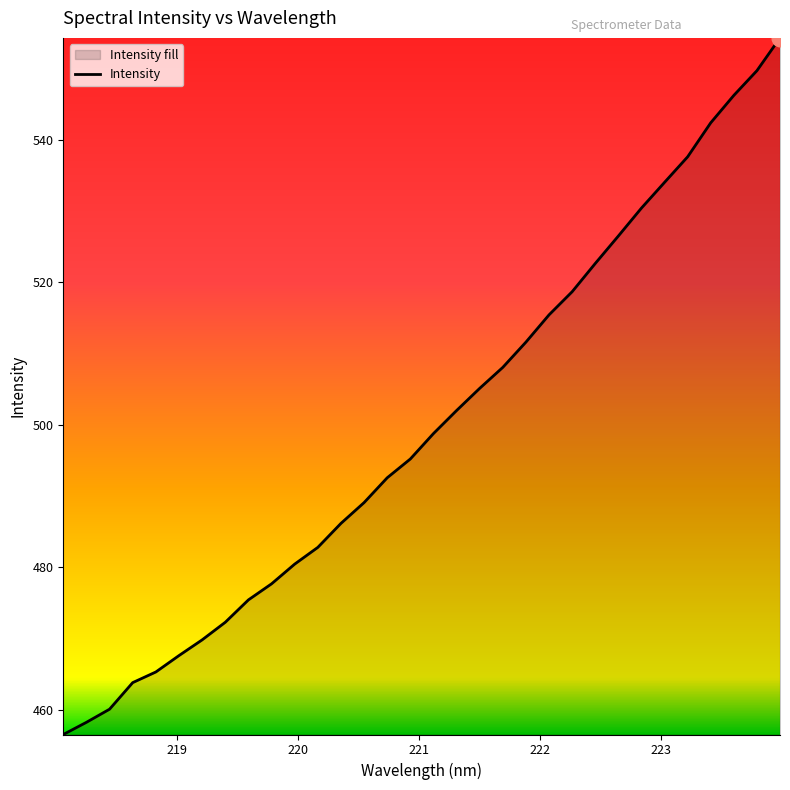

What is the value of the 26th point from the left?

530.4